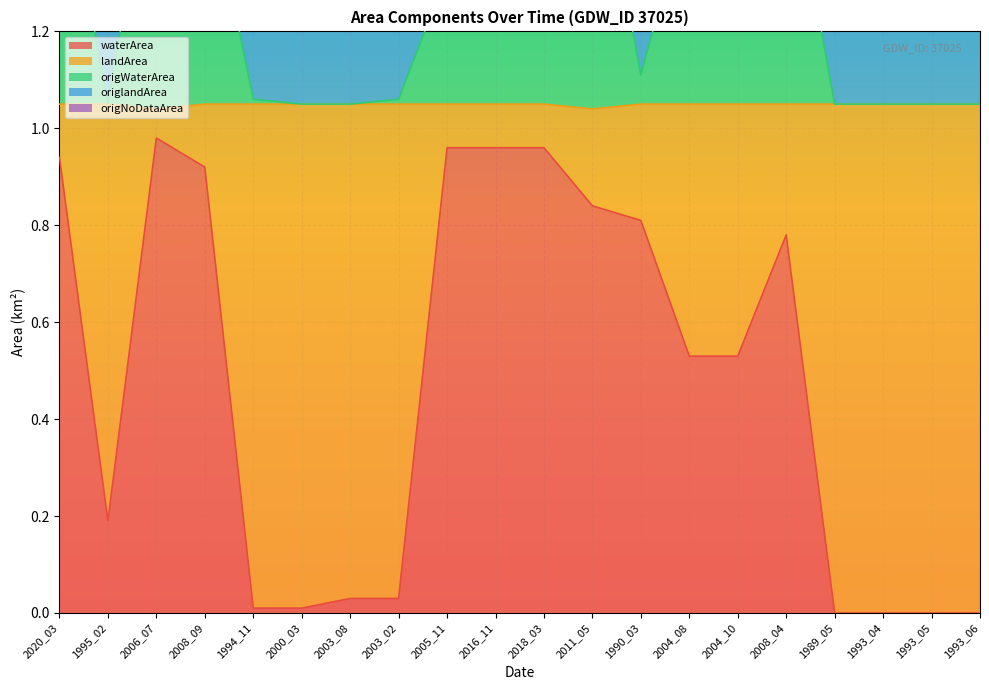

At which category does waterArea reach its first local peak?

2006_07